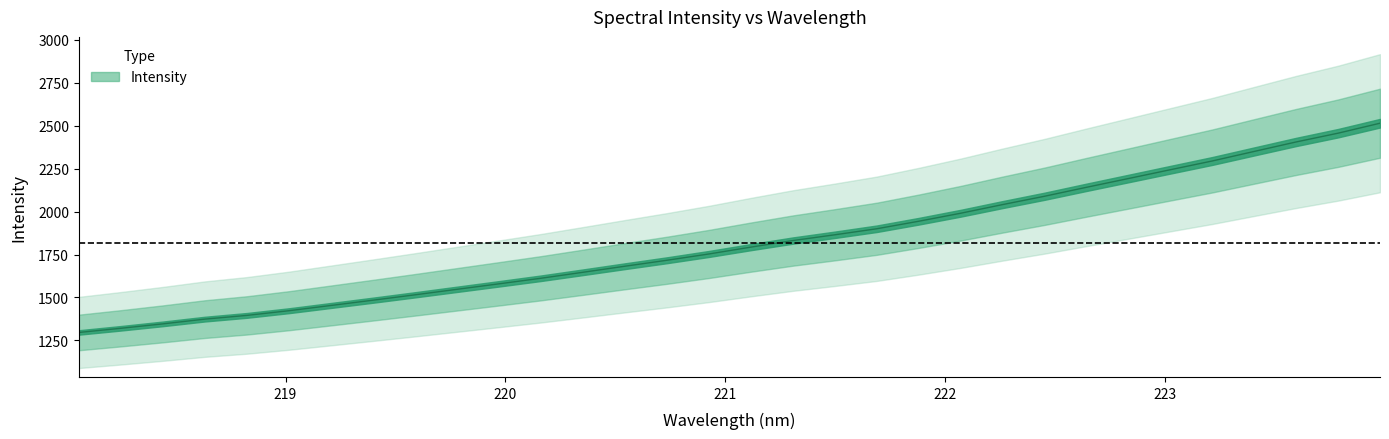

What is the average value?

1818.8